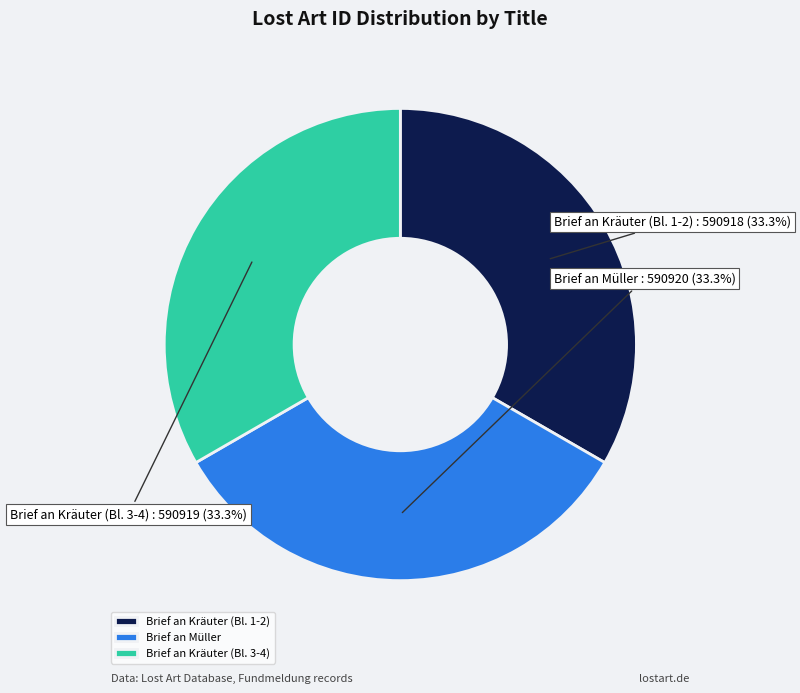

Is the sum of Brief an Müller and Brief an Kräuter (Bl. 3-4) greater than half?

Yes